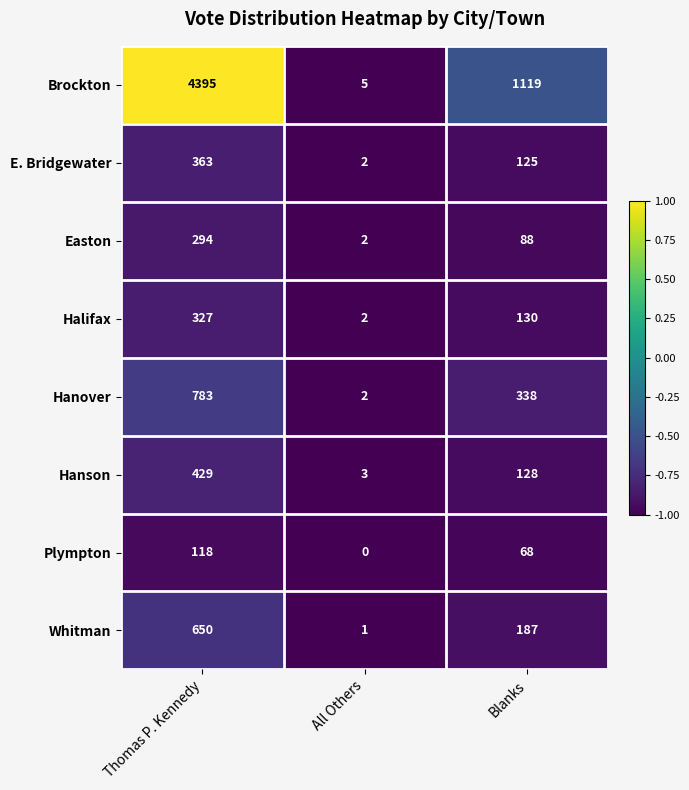

What is the total value across all series at All Others?

17